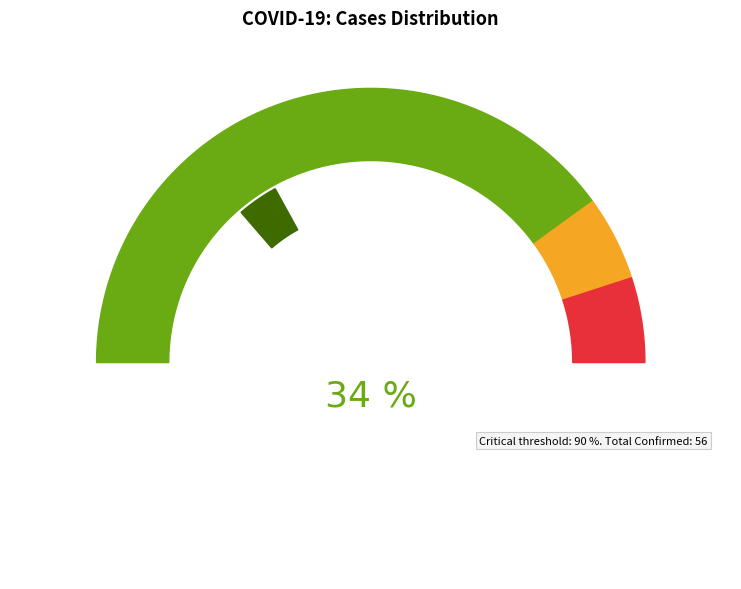

How many slices are in this pie chart?

4